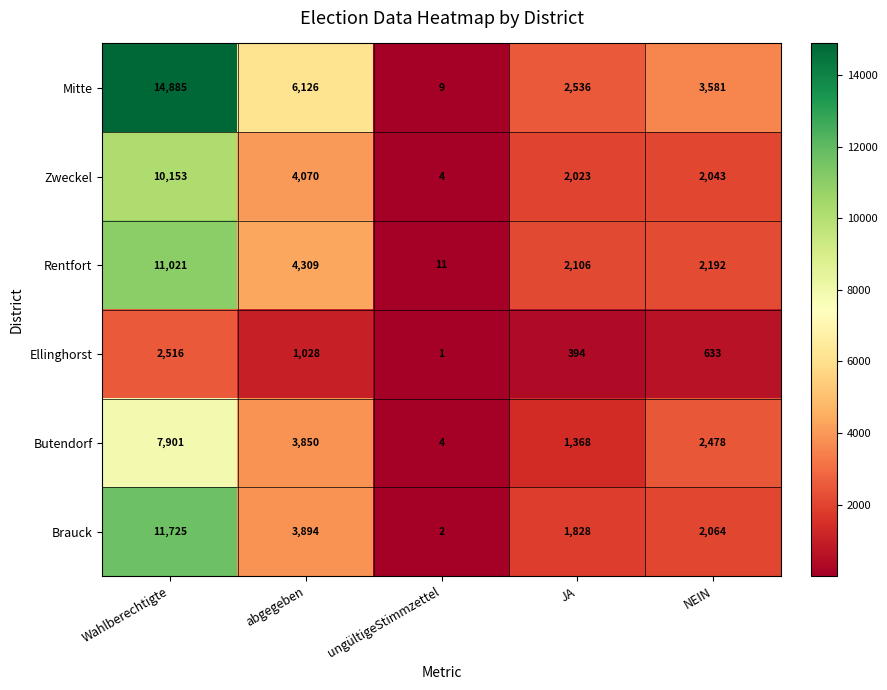

How many series are shown in this chart?

6